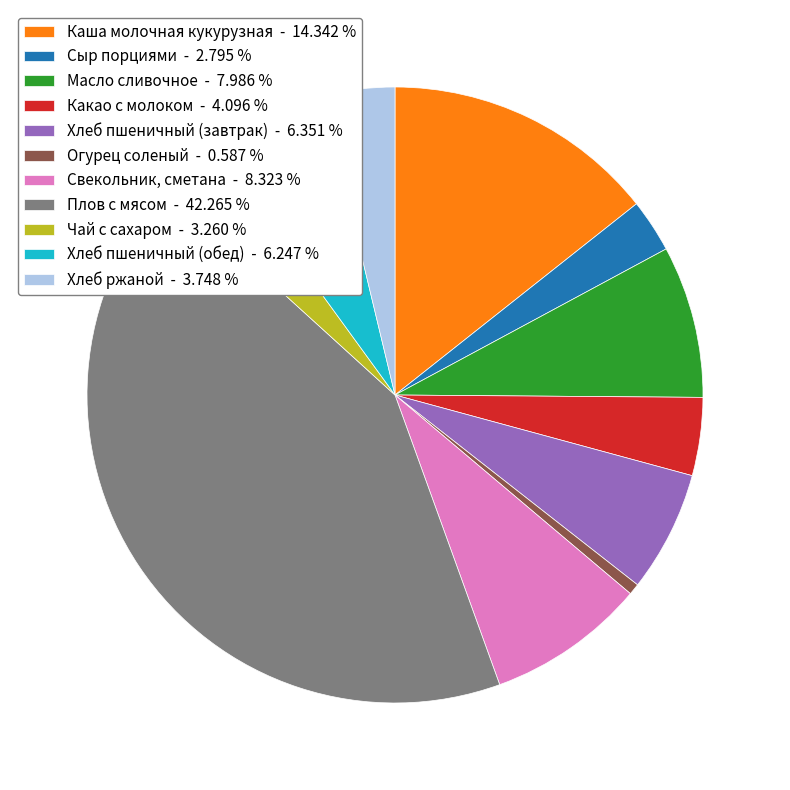

What is the smallest slice in the pie chart?

Огурец соленый